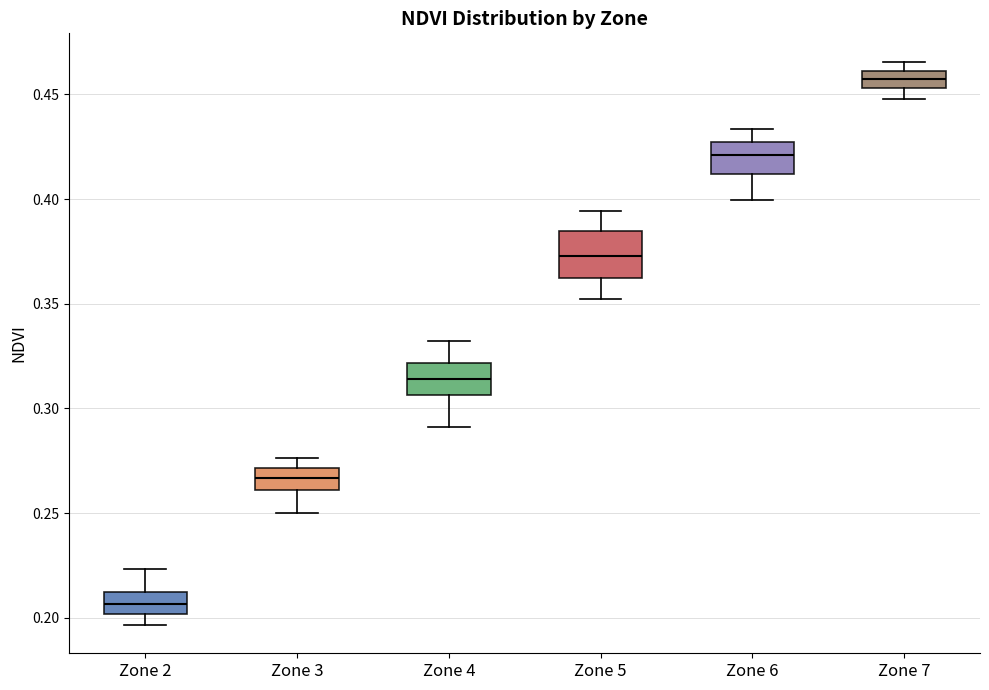

Which box is the tallest, from its lower edge to its upper edge?

Zone 5